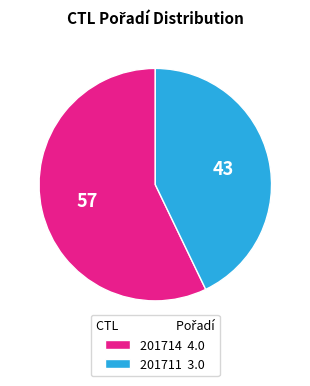

How many segments does this pie chart have?

2